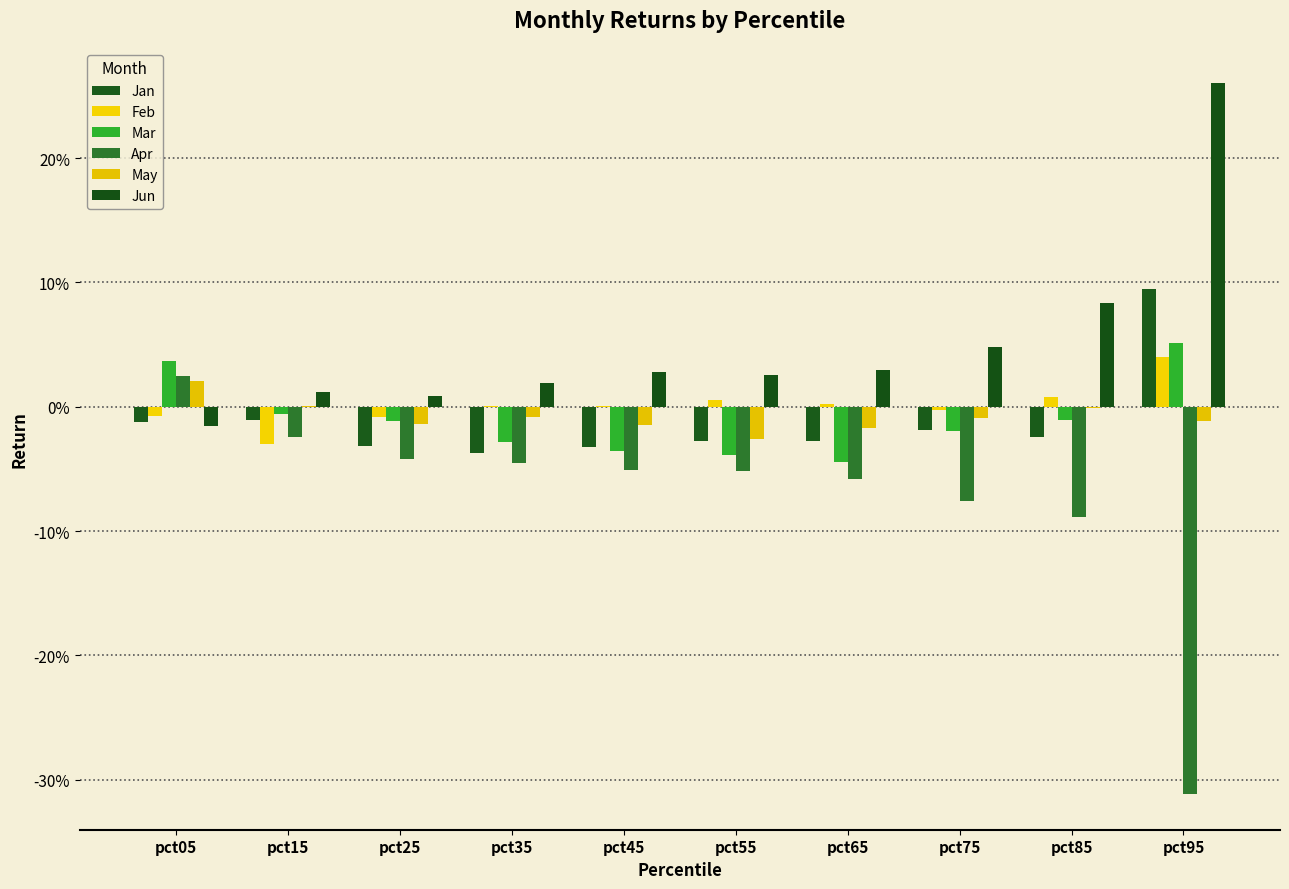

What are all the series names shown in the legend?

Jan, Feb, Mar, Apr, May, Jun